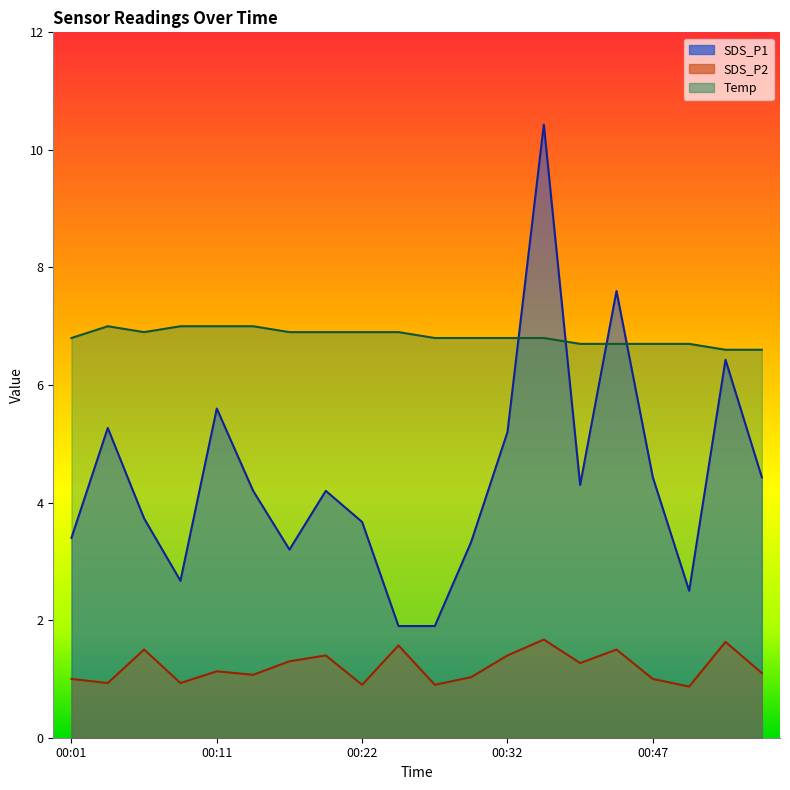

What is the sum of all SDS_P1 values?

88.4